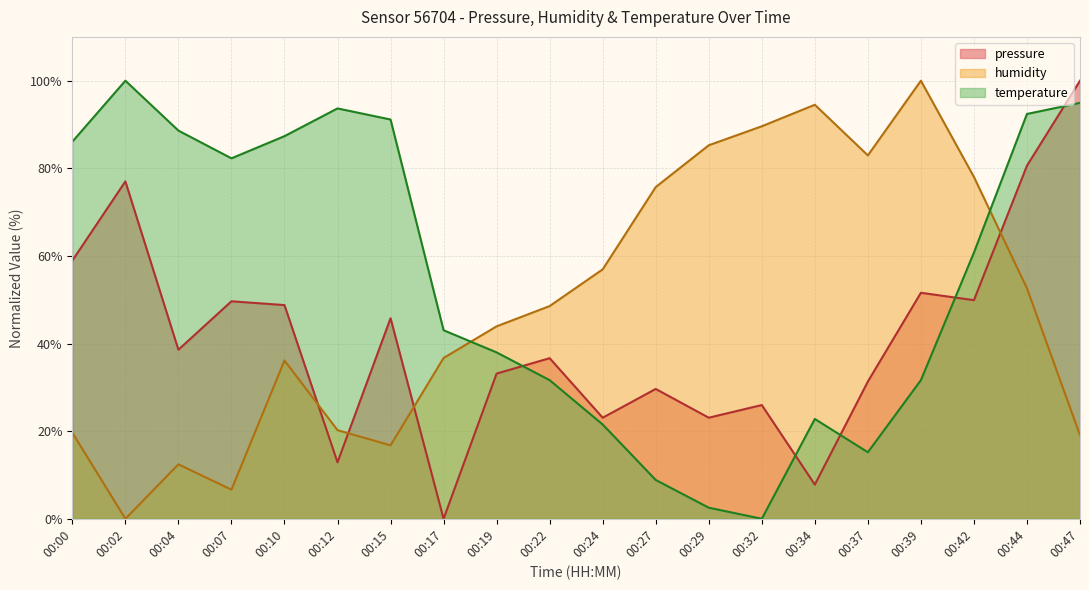

How many positive values does the pressure series have?

19